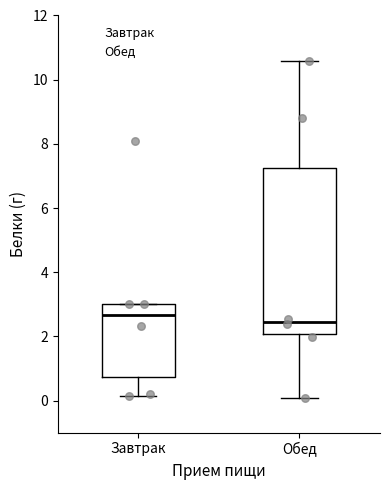

Reading left to right, read every box against the y-axis: the position of its median line, the range the box covers, and the ends of its whiskers. The values are not printed on the chart, so give them approximately, as read against the axis.

Завтрак: median 2.6, box 0.8 to 3.0, whiskers 0.2 to 3.0
Обед: median 2.4, box 2.0 to 7.2, whiskers 0.0 to 10.6